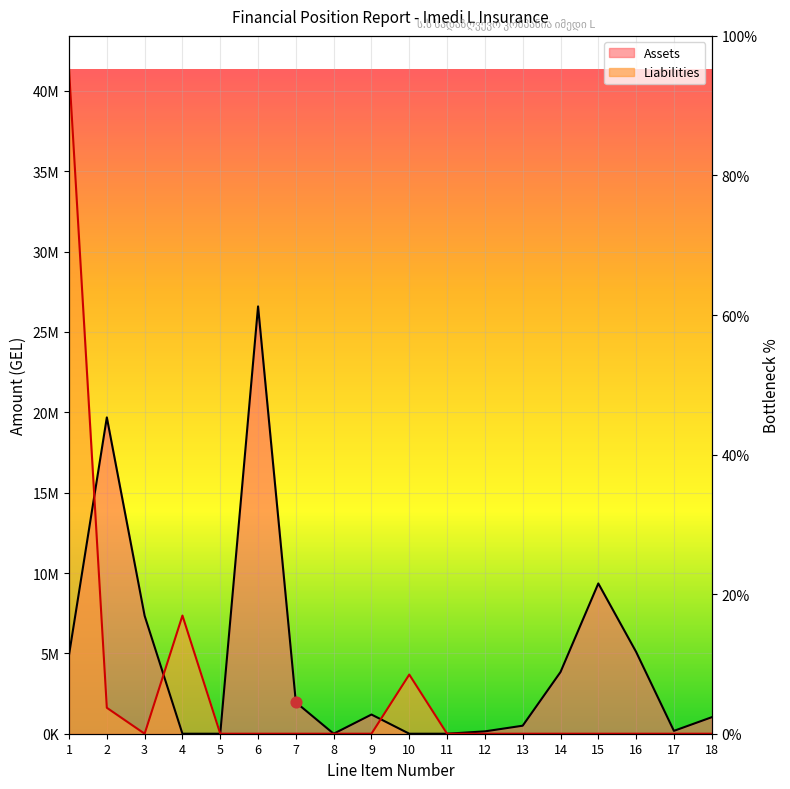

Is the value of Assets at 7 greater than the value of Liabilities at 16?

Yes